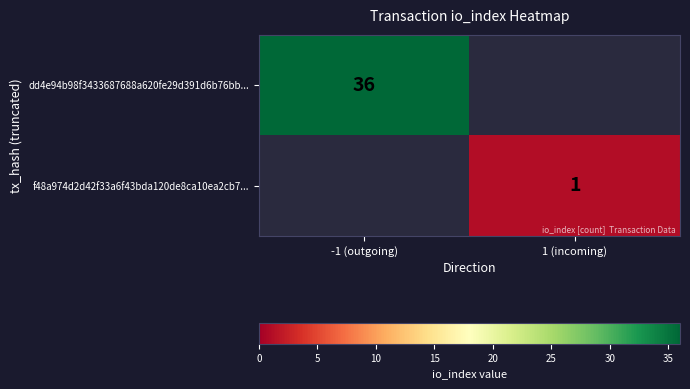

Is the value of dd4e94b98f3433687688a620fe29d391d6b76bb... at -1 (outgoing) greater than the value of f48a974d2d42f33a6f43bda120de8ca10ea2cb7... at 1 (incoming)?

Yes